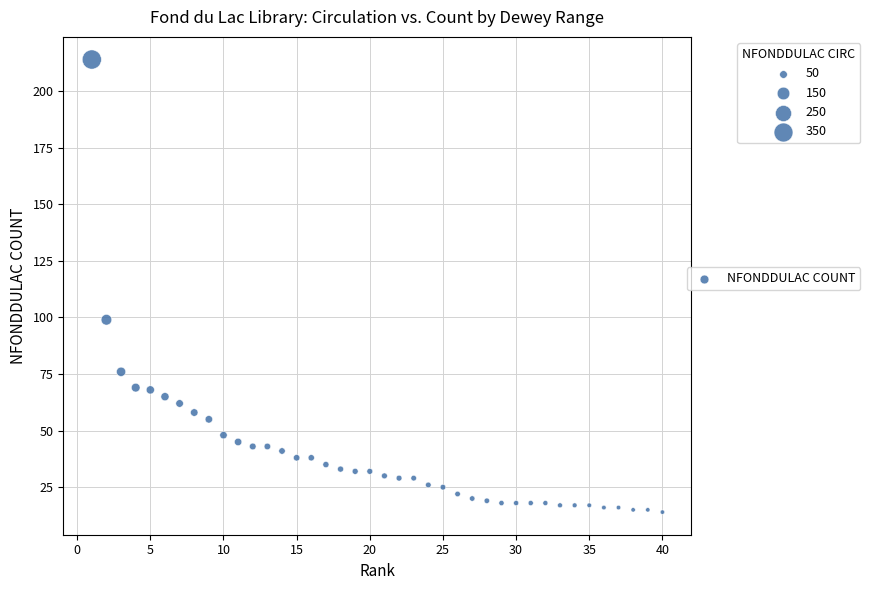

What Y value in the scatter plot is closest to 114?

99